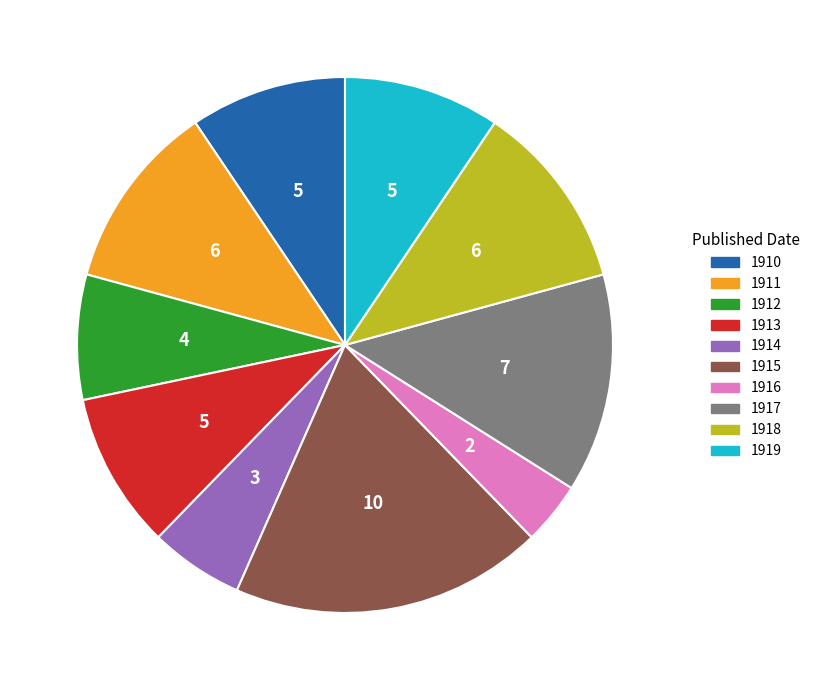

Is there any slice that represents more than half of the pie?

No